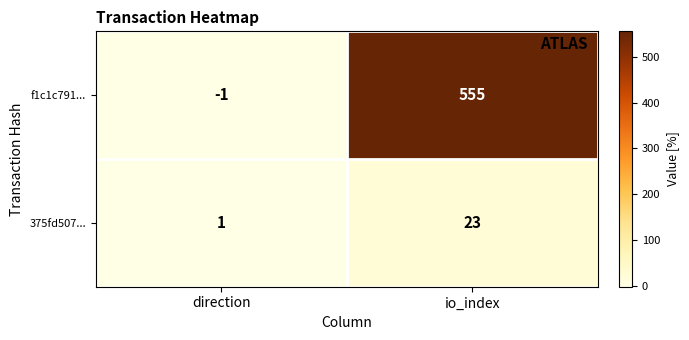

Which category has the highest value across all series?

io_index